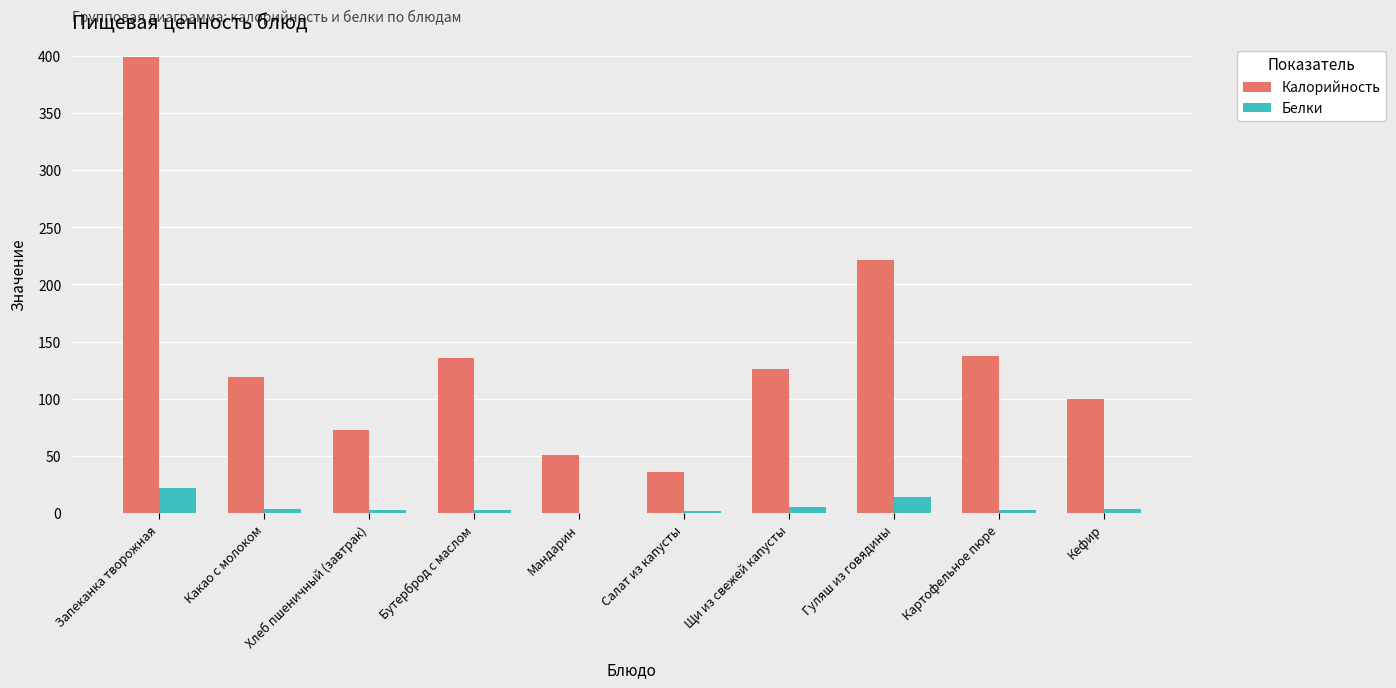

What is the maximum value shown in the chart?

399.0